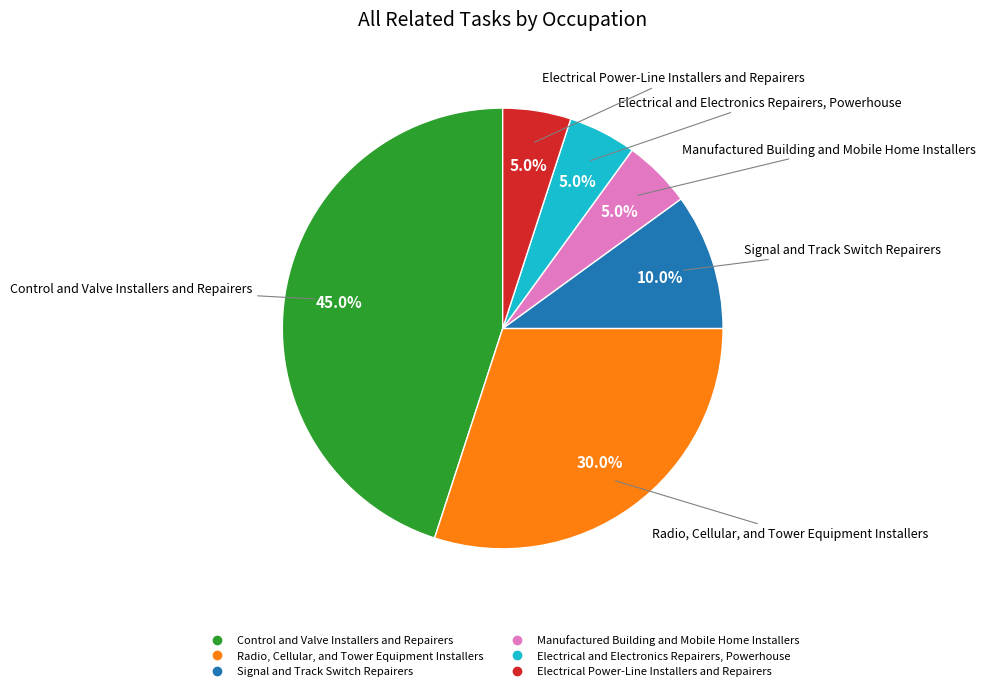

What portion of the pie excludes Electrical and Electronics Repairers, Powerhouse?

95.0%